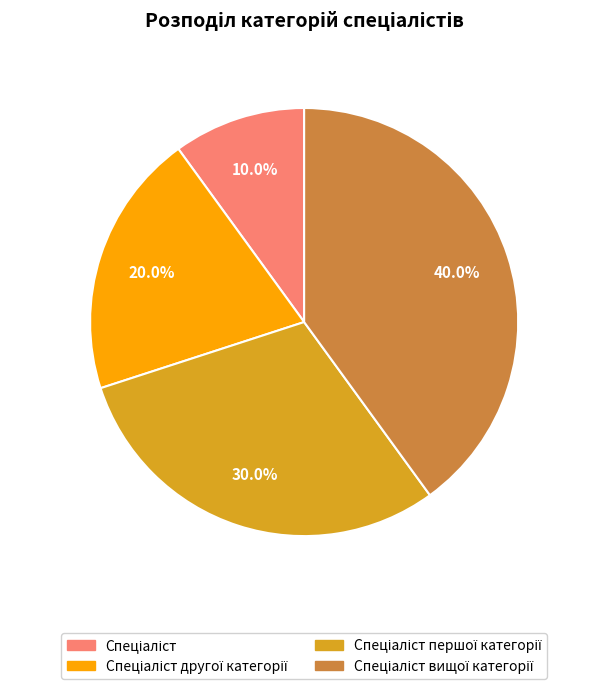

Does any single category account for the majority?

No